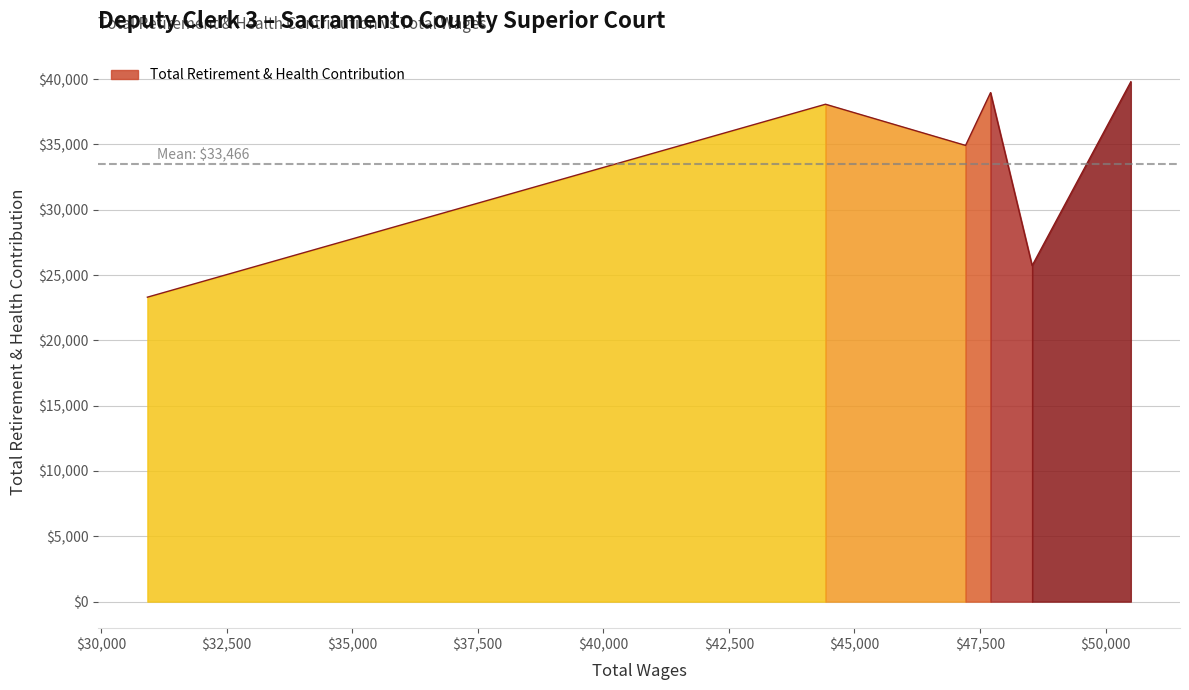

How many values are below 38078?

3